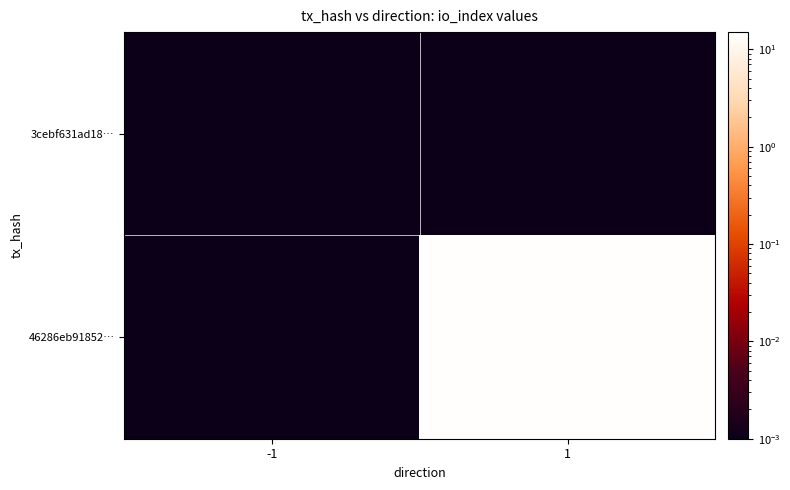

Reading left to right, extract all data points from this chart.

3cebf631ad18…: -1=0.0	1=0.0
46286eb91852…: -1=0.0	1=14.0